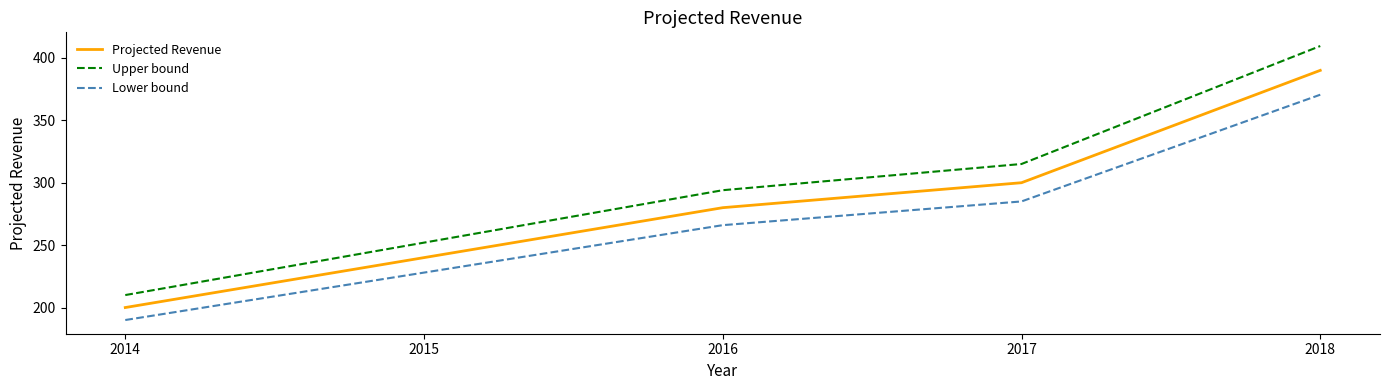

At which category is the sum across all series the highest?

2018